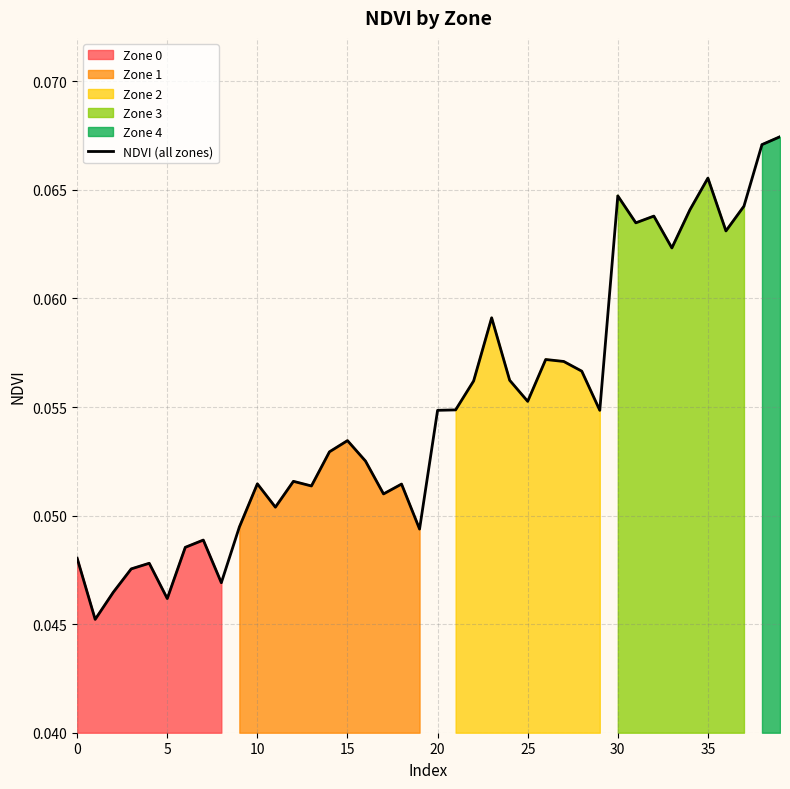

Which label corresponds to the largest value in the chart?

39